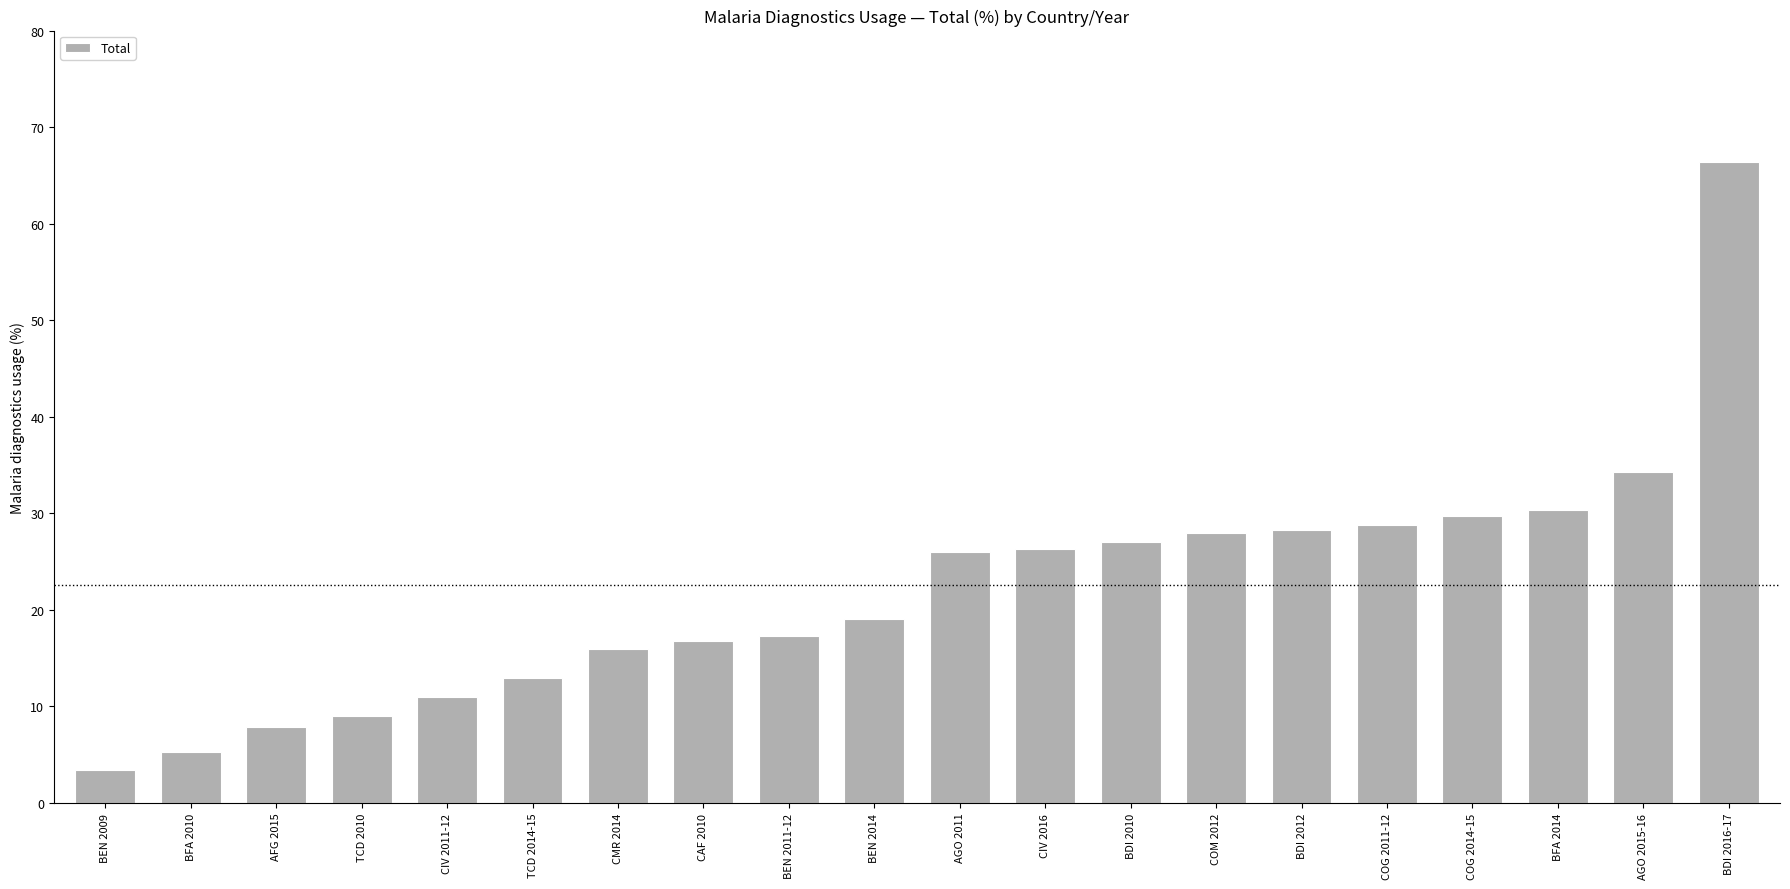

How many categories are shown in the chart?

20